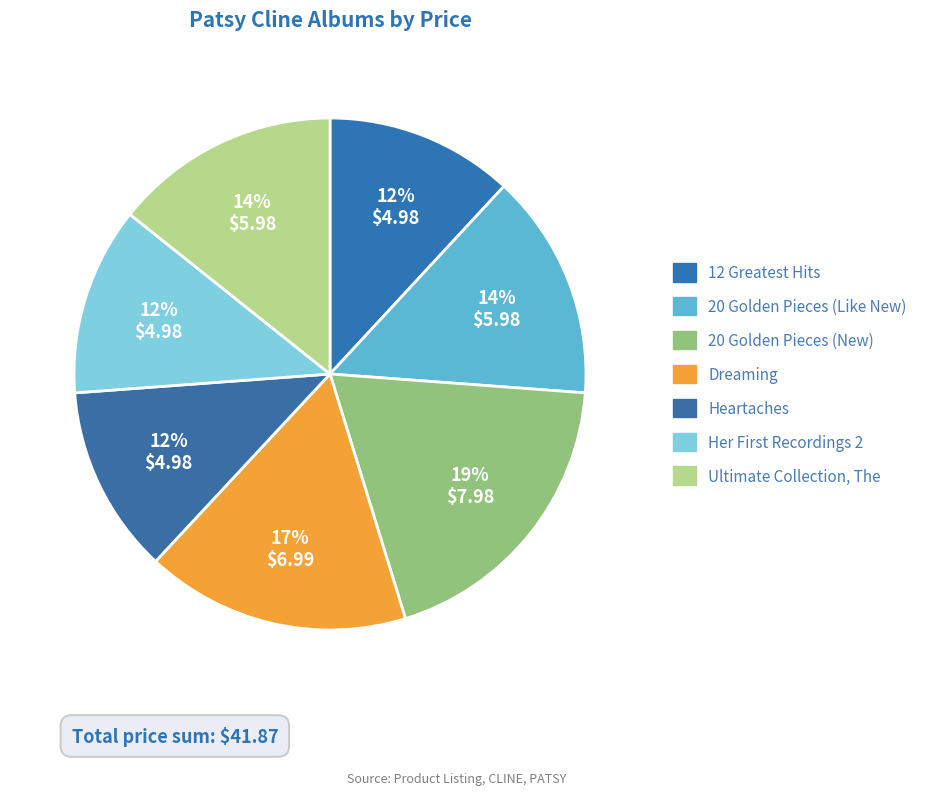

How many segments does this pie chart have?

7